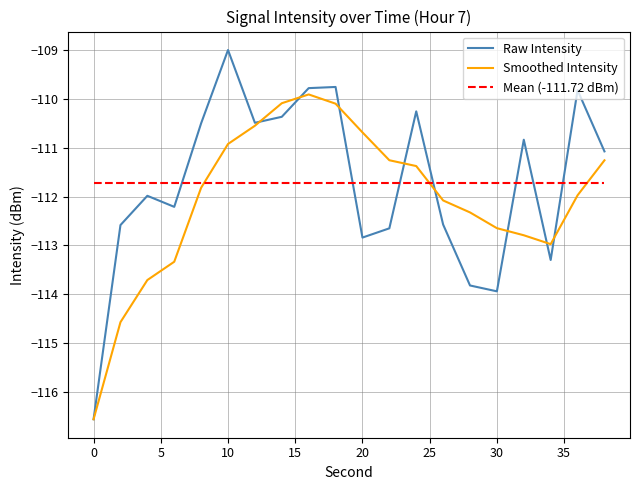

How many lines are shown in the chart?

2